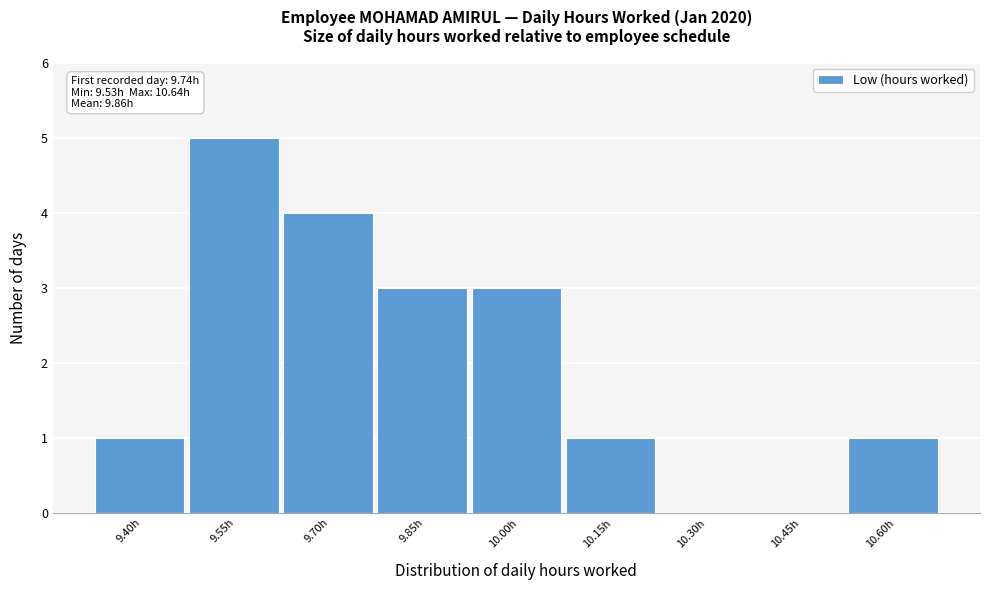

Reading right to left, what are all the values shown in this chart?

10.60h=1	10.45h=0	10.30h=0	10.15h=1	10.00h=3	9.85h=3	9.70h=4	9.55h=5	9.40h=1